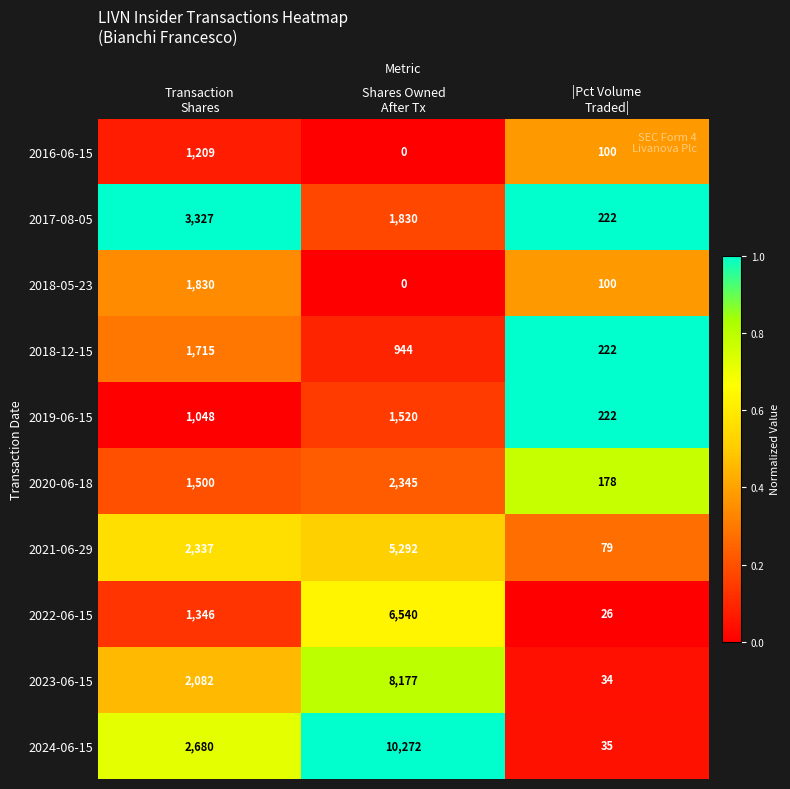

Reading left to right, what are all the values shown in this chart?

2016-06-15: 1209	0	100
2017-08-05: 3327	1830	222
2018-05-23: 1830	0	100
2018-12-15: 1715	944	222
2019-06-15: 1048	1520	222
2020-06-18: 1500	2345	178
2021-06-29: 2337	5292	79
2022-06-15: 1346	6540	26
2023-06-15: 2082	8177	34
2024-06-15: 2680	10272	35